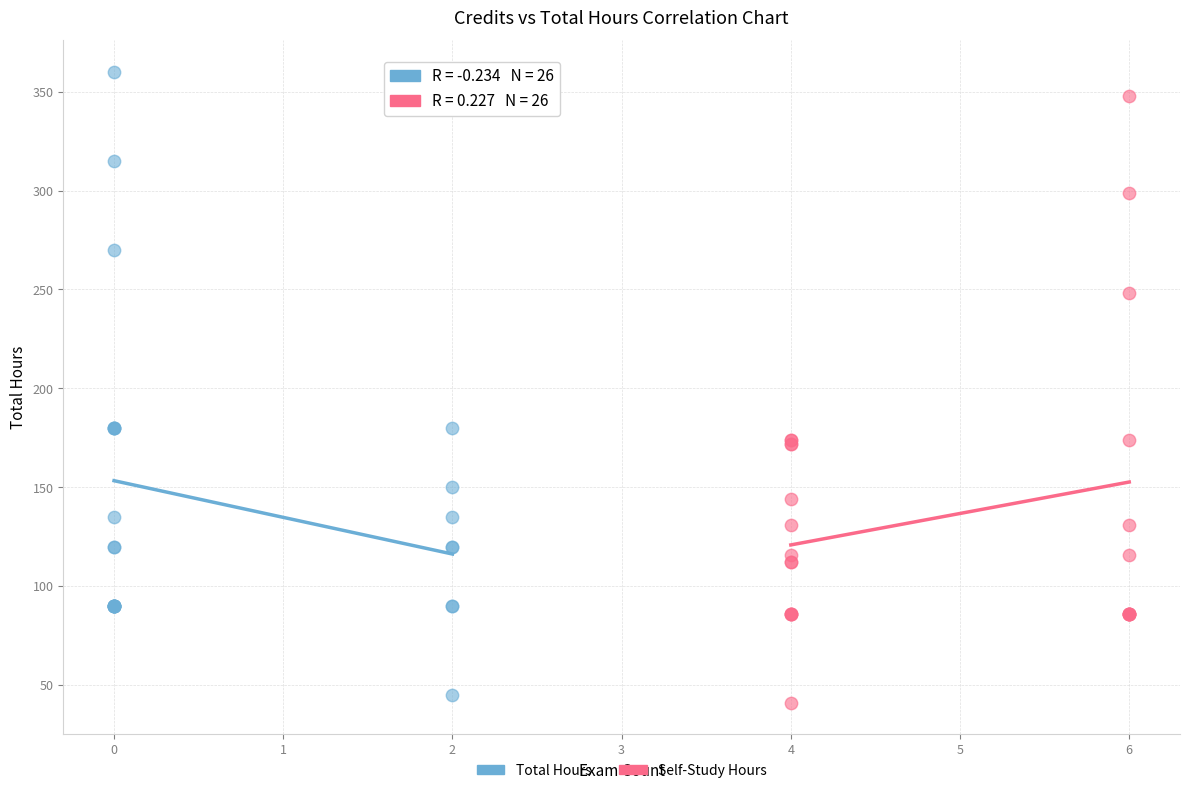

Which series has the largest Y range (max minus min)?

Total Hours